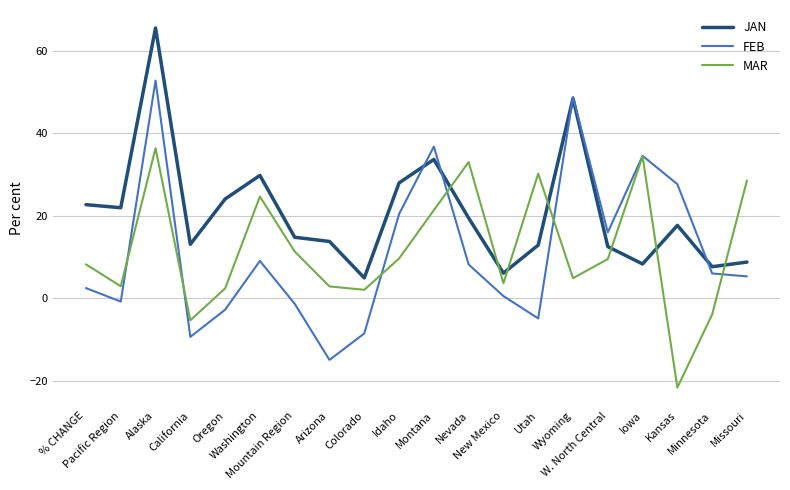

Between which two adjacent categories do JAN and MAR first intersect?

Montana and Nevada